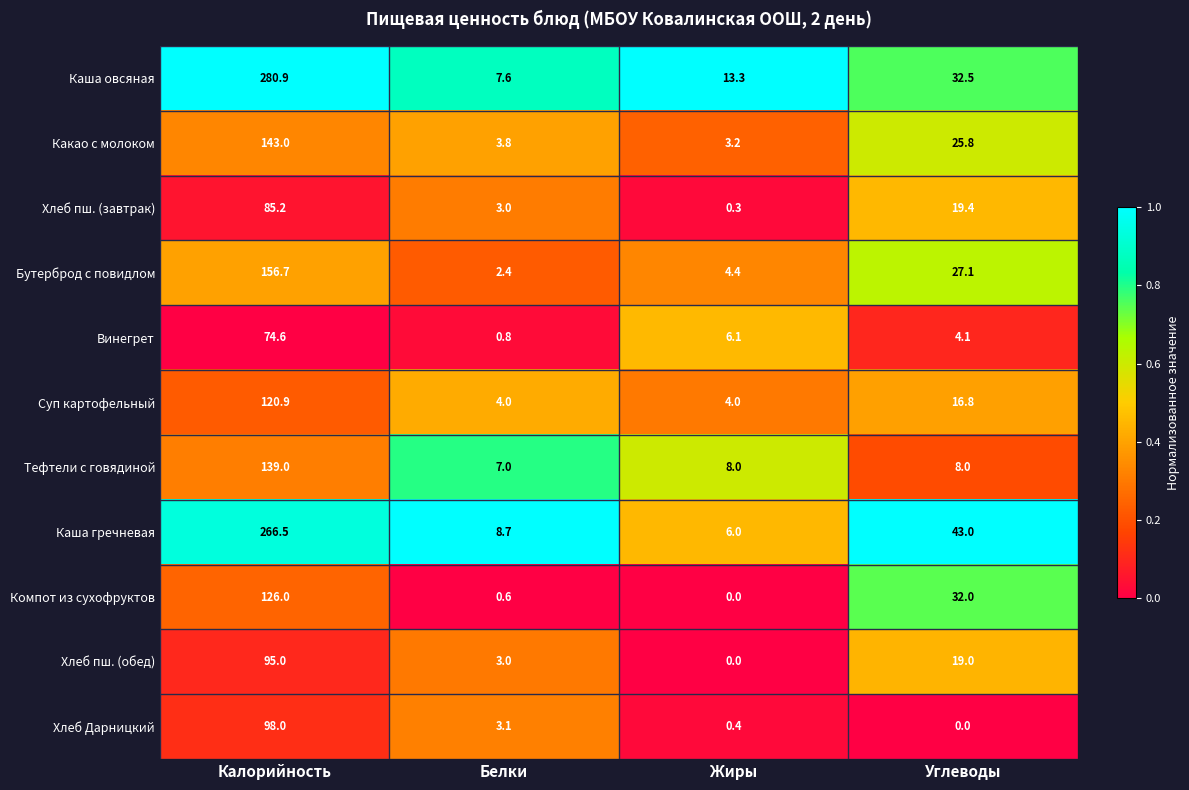

What is the sum of the Хлеб пш. (обед) values at Жиры and Белки?

3.0